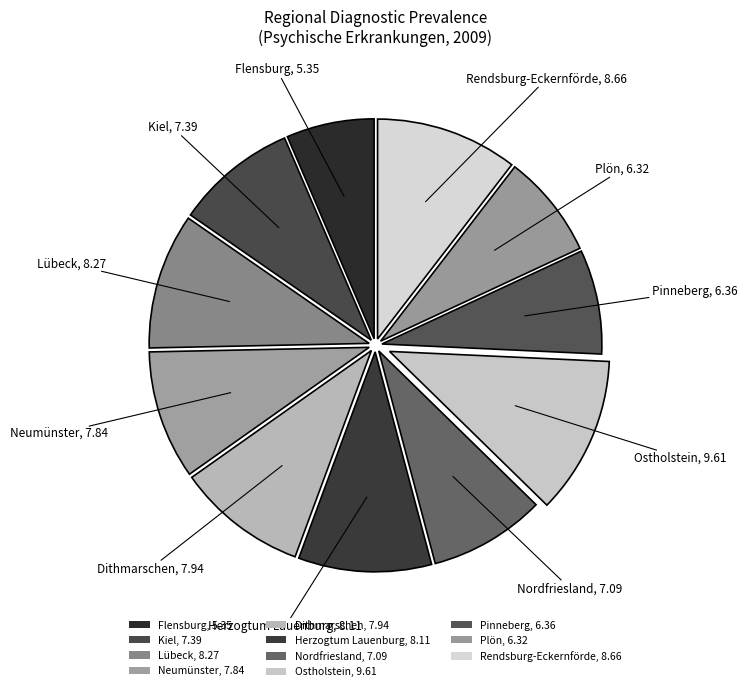

Is the sum of Nordfriesland and Pinneberg greater than half?

No